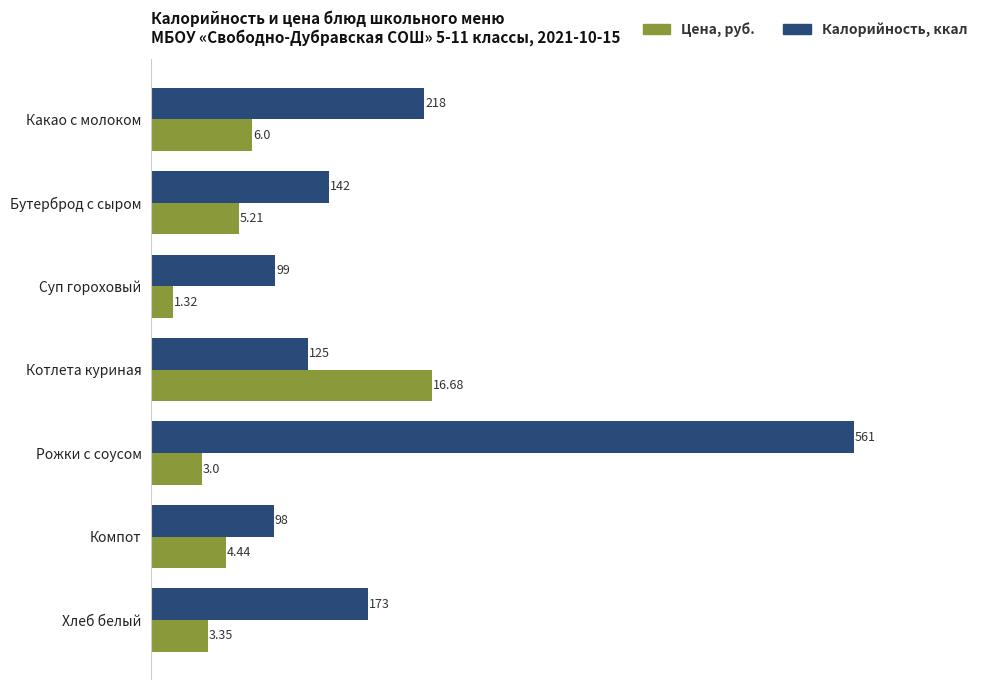

What is the difference between the maximum and minimum values in the Калорийность, ккал series?

34.4